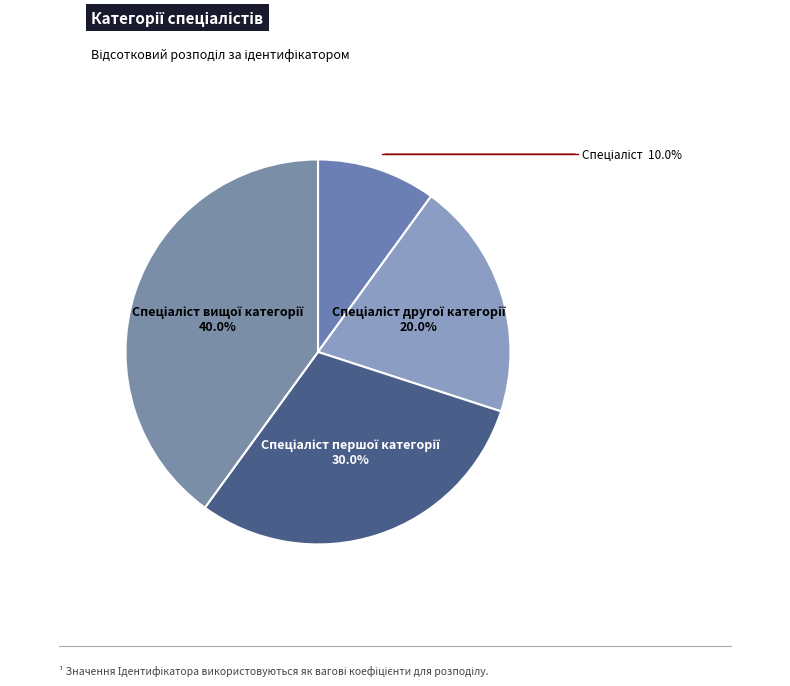

Is there a majority slice in this chart?

No